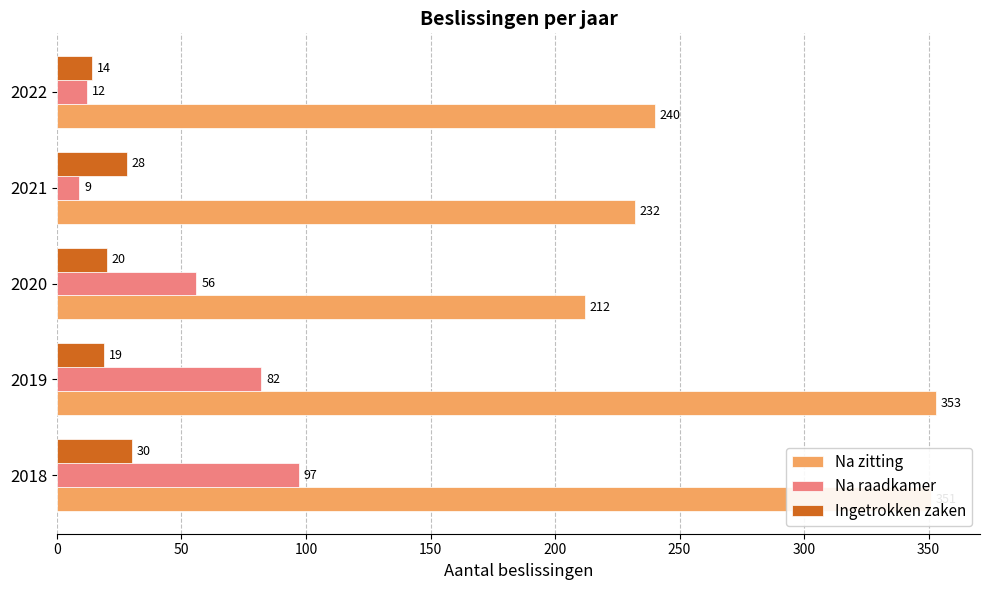

What is the average value of the Na raadkamer series?

51